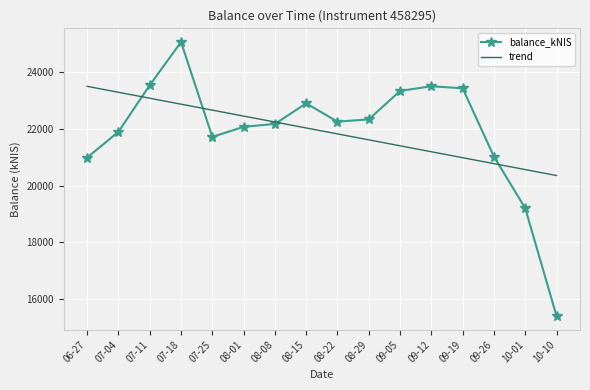

What is the lowest value of the balance_kNIS series?

15418.4